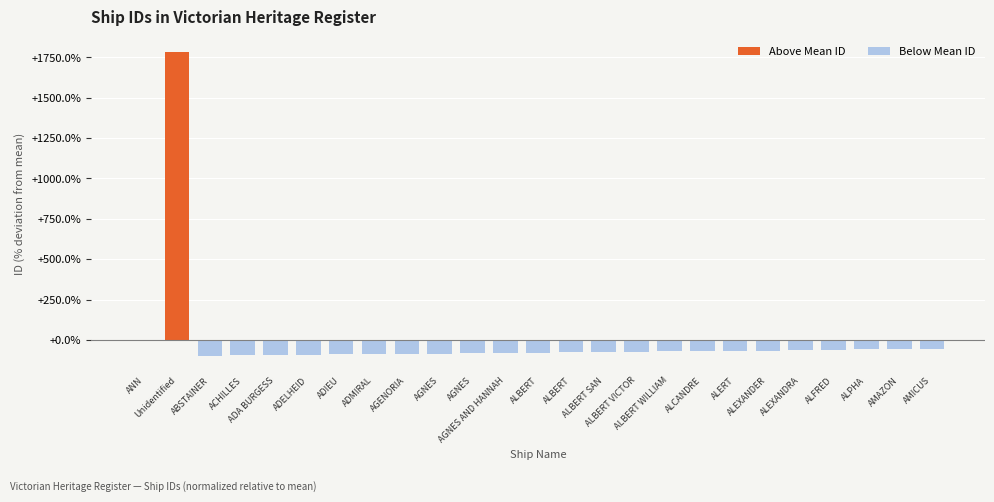

Are the bars horizontal?

No